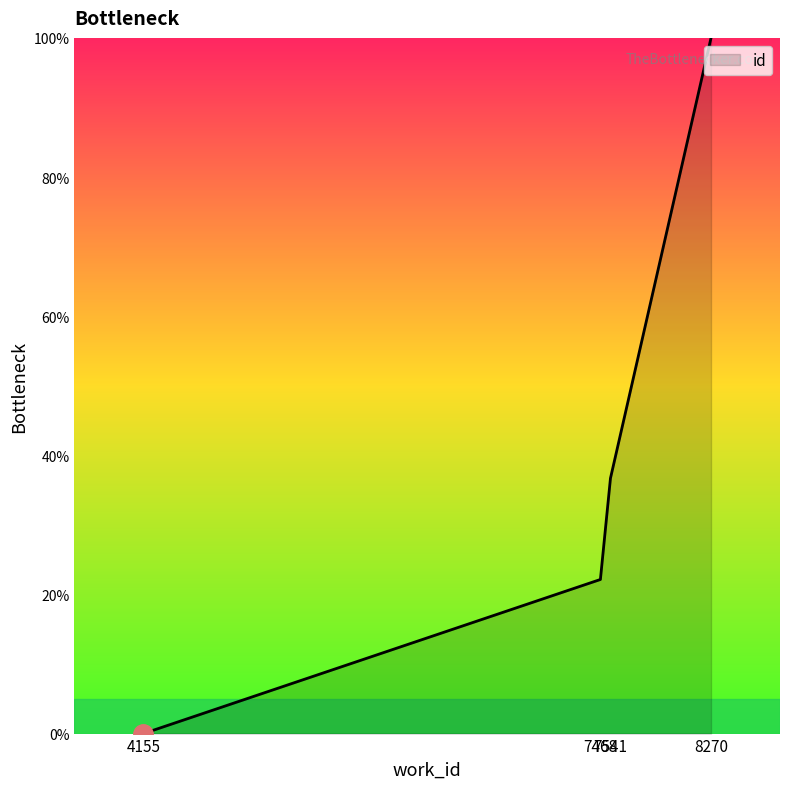

Which category has the highest value across all series?

8270